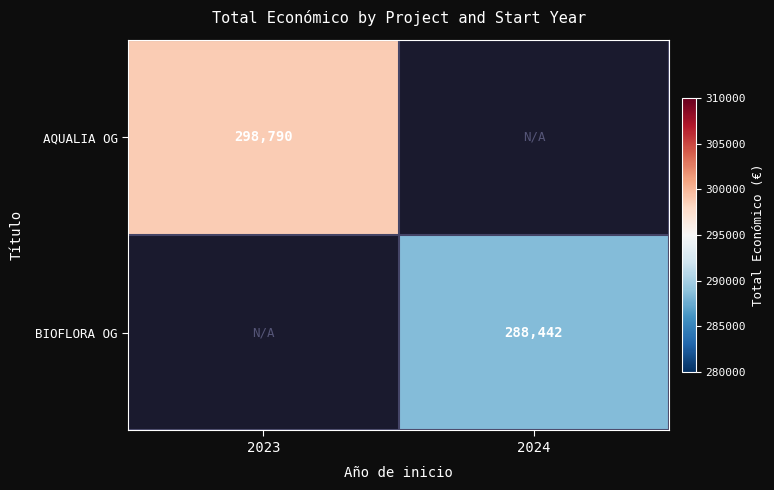

At how many categories does at least one series exceed 297669?

1